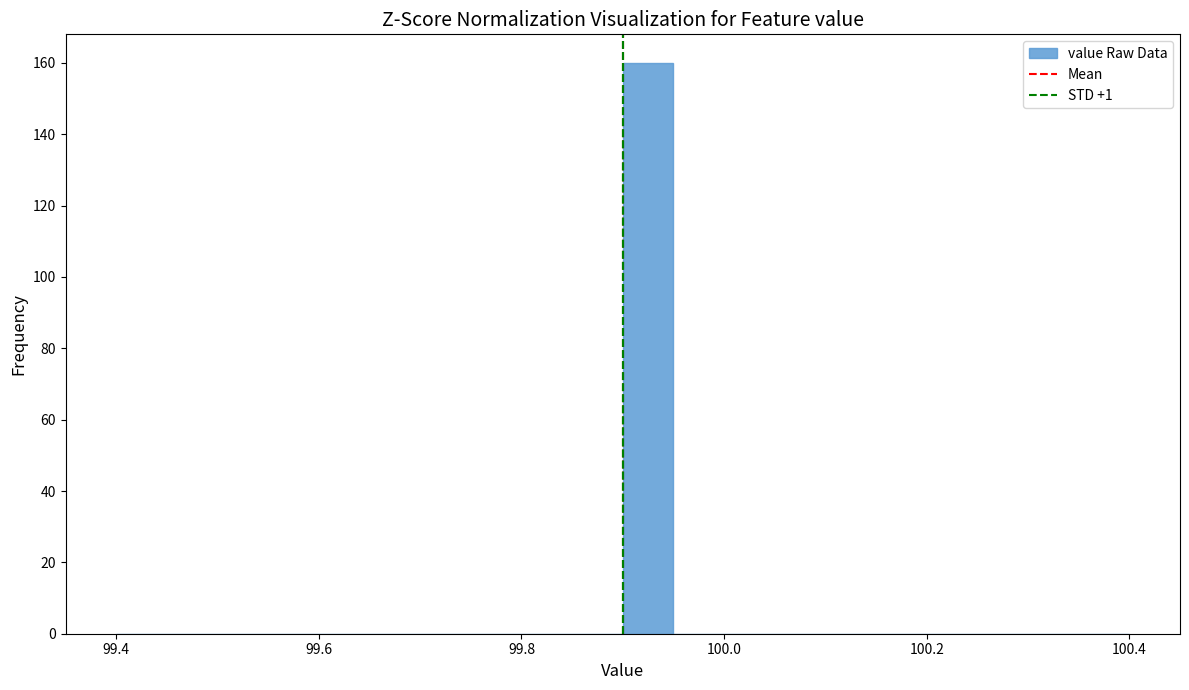

Around what value on the x-axis is the tallest bar? Give the approximate position of its centre, as read against the axis.

99.92